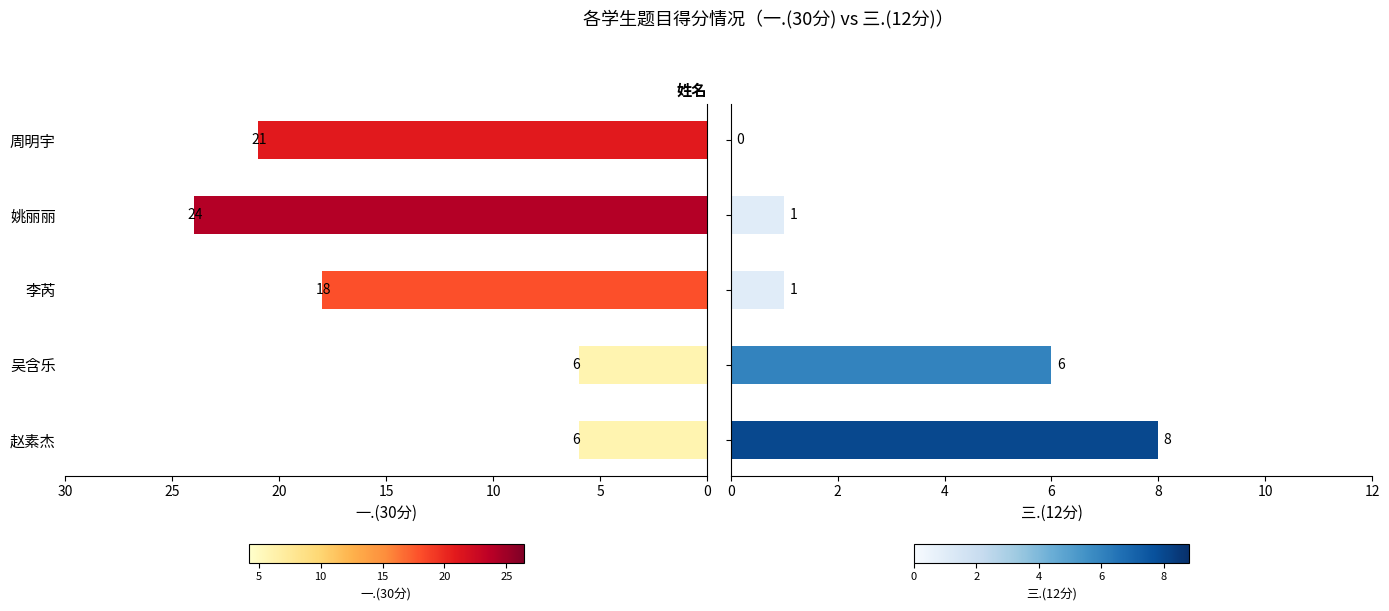

Count the number of data series in this chart.

2